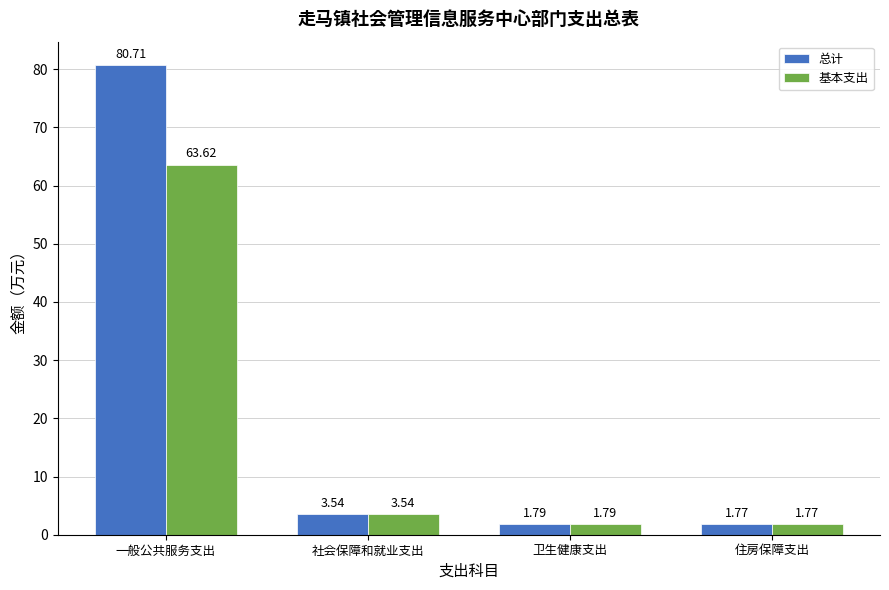

Which category has the highest value in the 总计 series?

一般公共服务支出